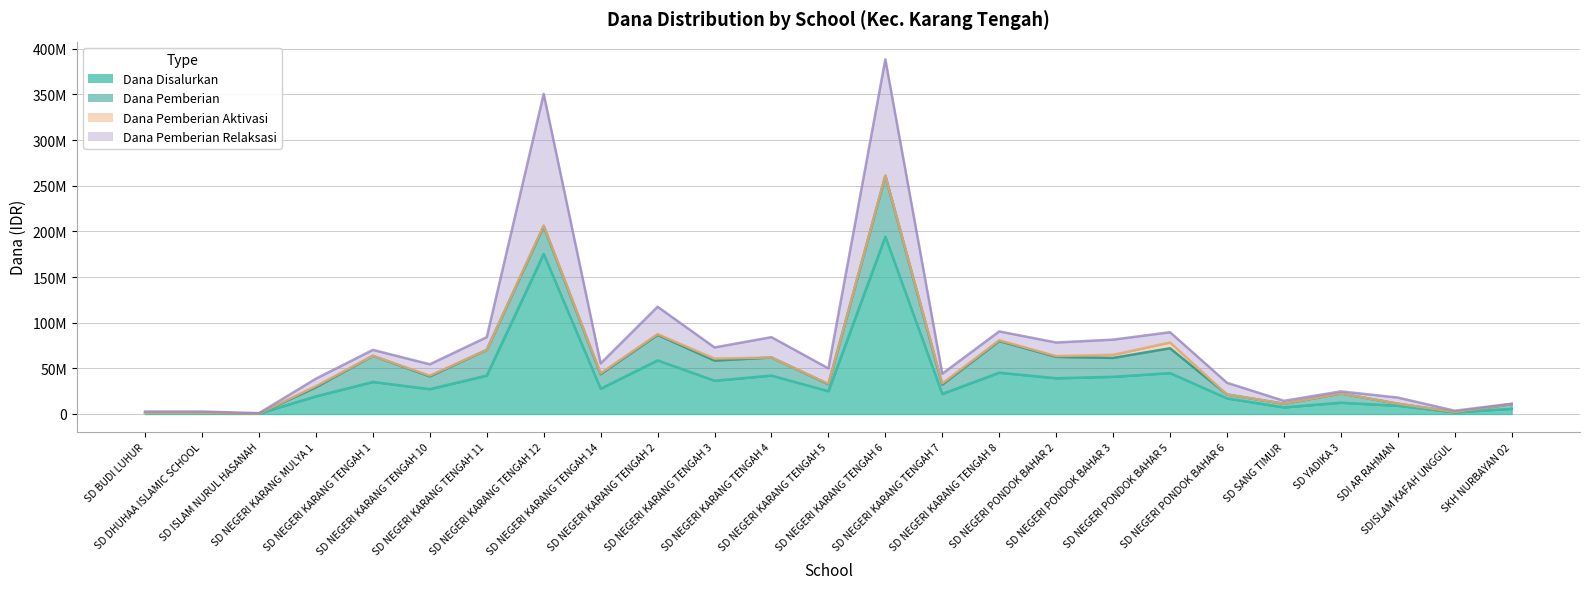

Which series has the largest range (max minus min)?

Dana Disalurkan